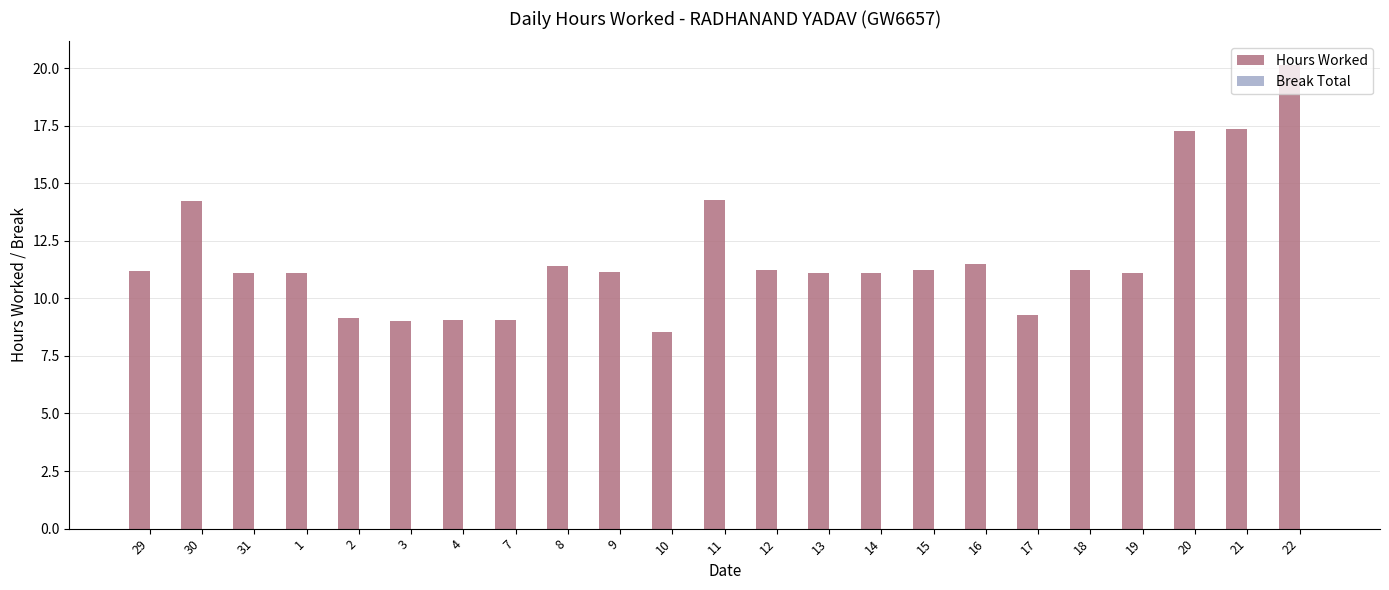

Which label corresponds to the largest value in the chart?

22